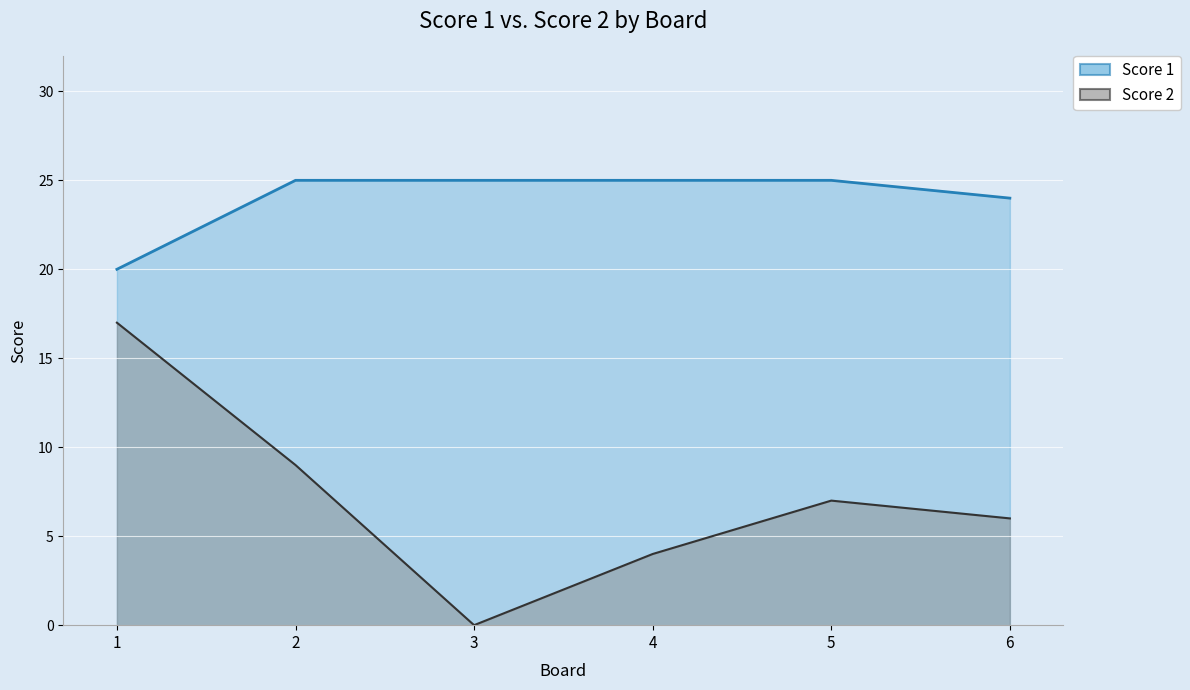

Which series has the largest range (max minus min)?

Score 2